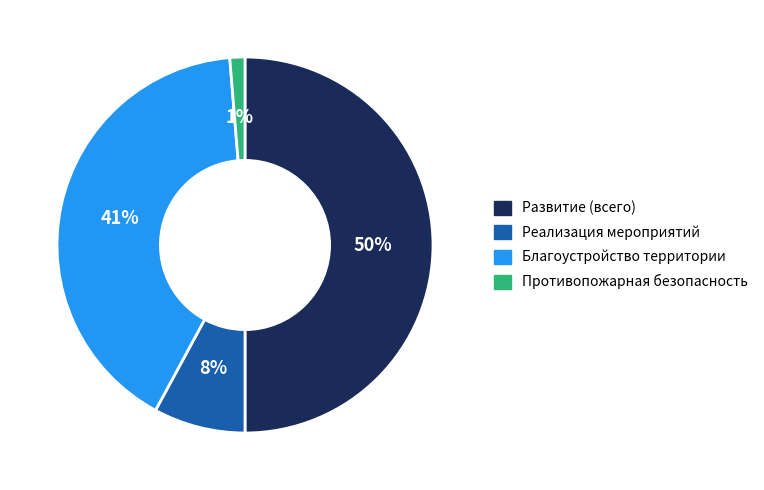

What percentage is the Противопожарная безопасность slice, to the nearest percent?

1%